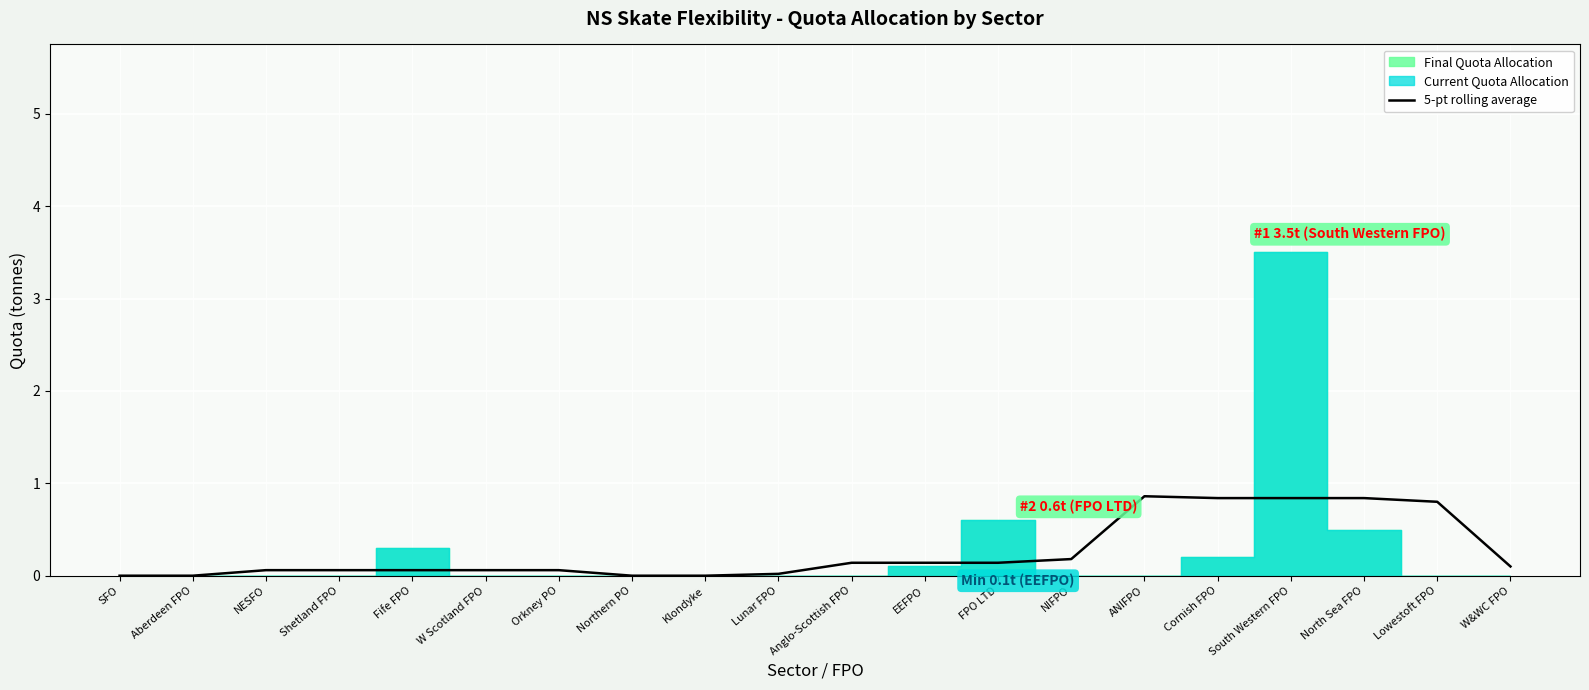

What is the difference between the second highest and second lowest values?

0.8